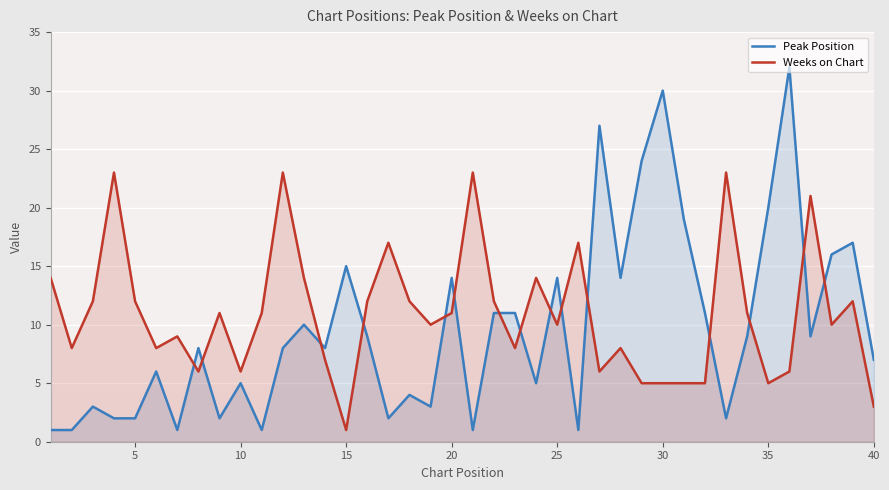

True or false: Weeks on Chart has more than 0 points higher than both neighbors.

True